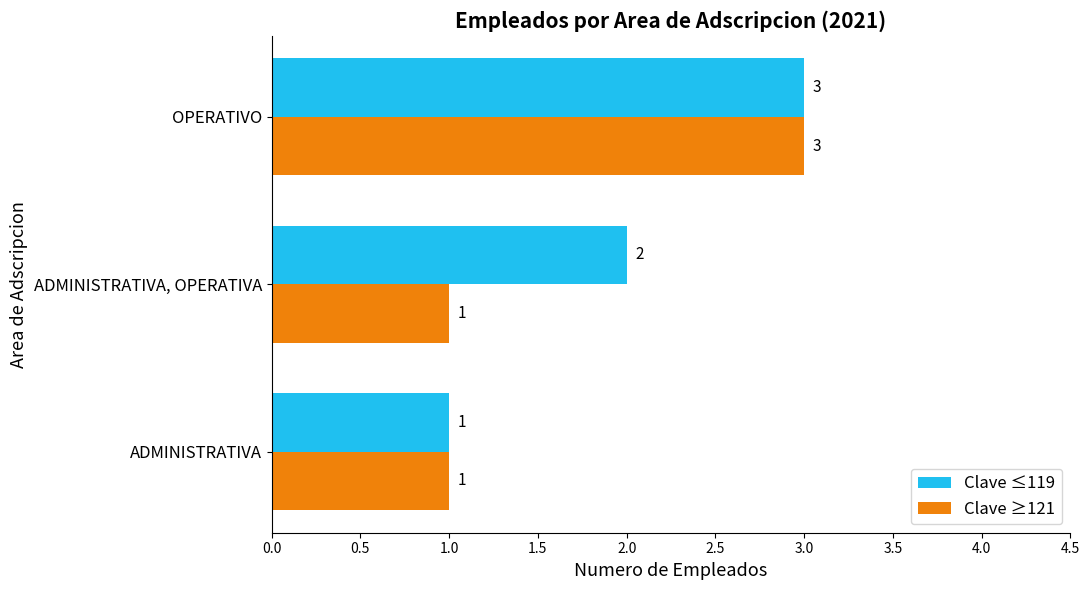

How many distinct data groups are displayed?

2